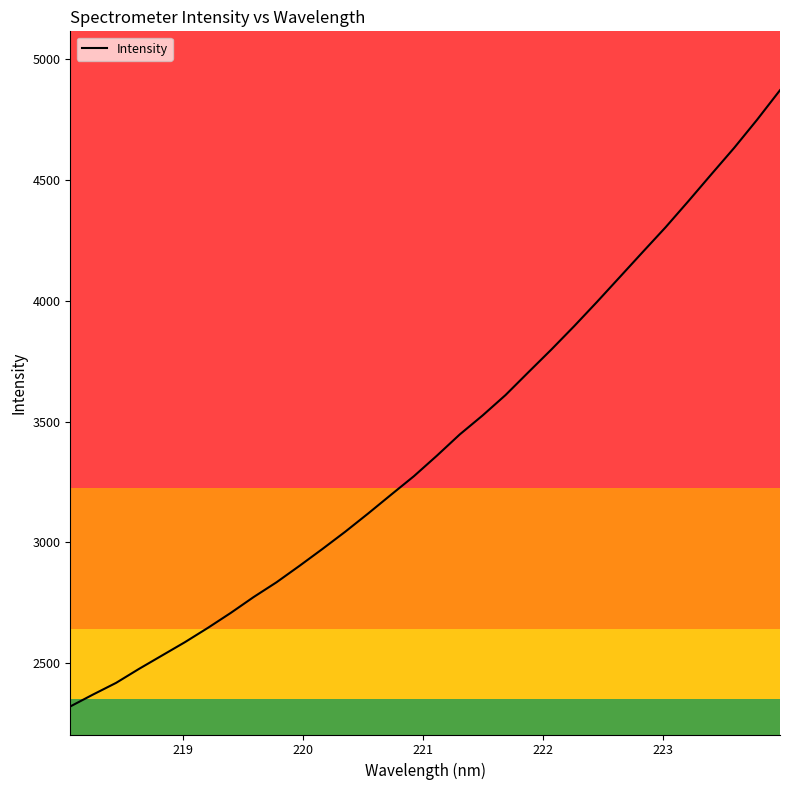

What is the difference between the maximum and minimum values?

2549.9